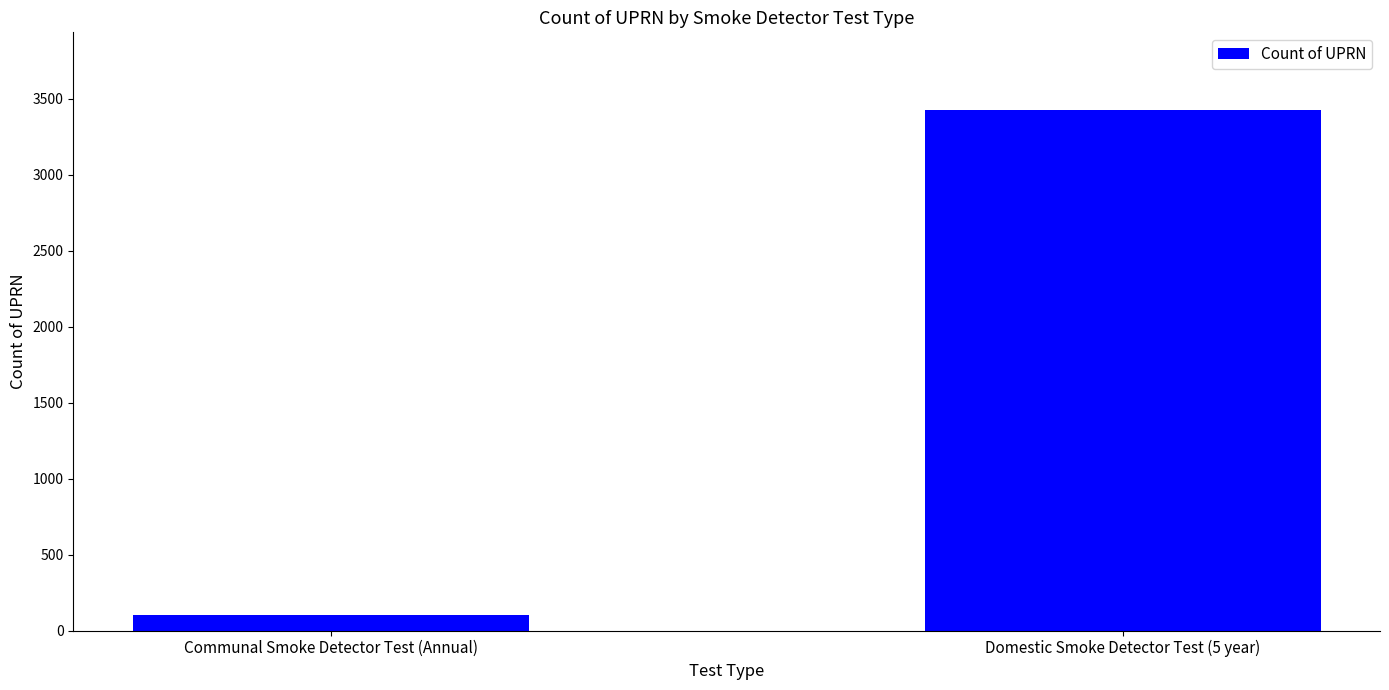

Does the chart contain stacked bars?

No